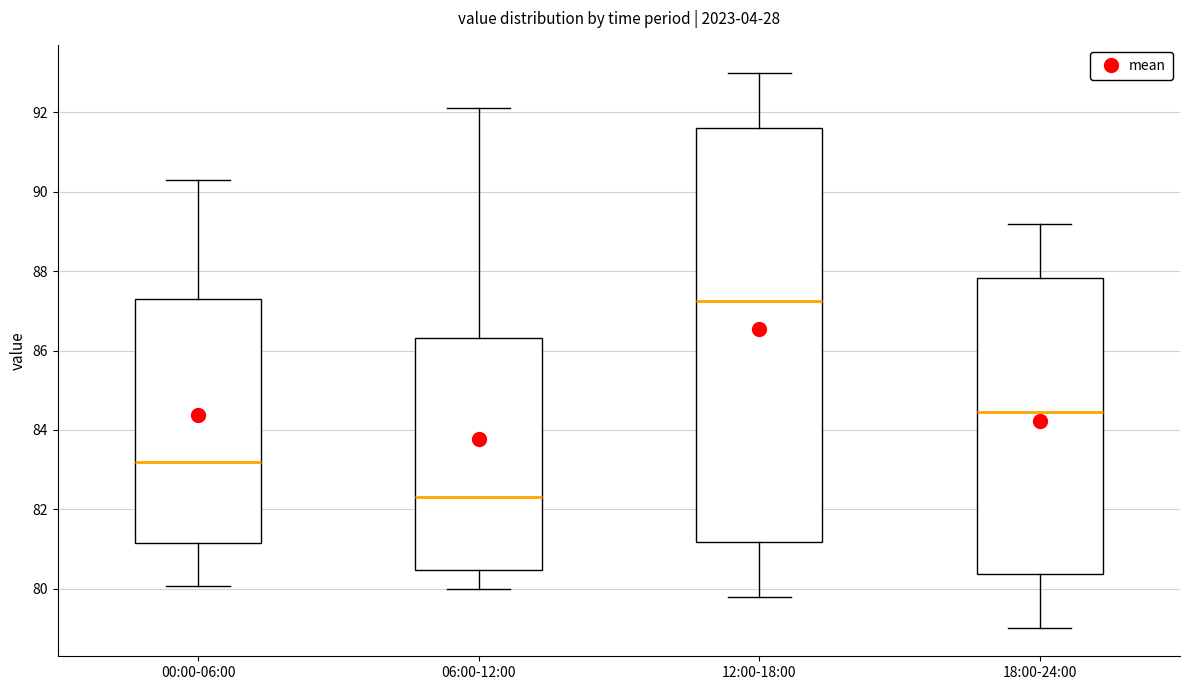

Reading left to right, read every box against the y-axis: the position of its median line, the range the box covers, and the ends of its whiskers. The values are not printed on the chart, so give them approximately, as read against the axis.

00:00-06:00: median 83.2, box 81.2 to 87.2, whiskers 80.0 to 90.2
06:00-12:00: median 82.4, box 80.4 to 86.4, whiskers 80.0 to 92.2
12:00-18:00: median 87.2, box 81.2 to 91.6, whiskers 79.8 to 93.0
18:00-24:00: median 84.4, box 80.4 to 87.8, whiskers 79.0 to 89.2